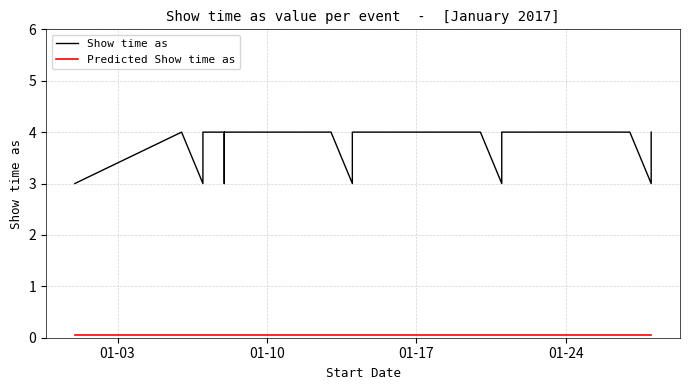

True or false: Predicted Show time as and Show time as intersect in this chart.

False